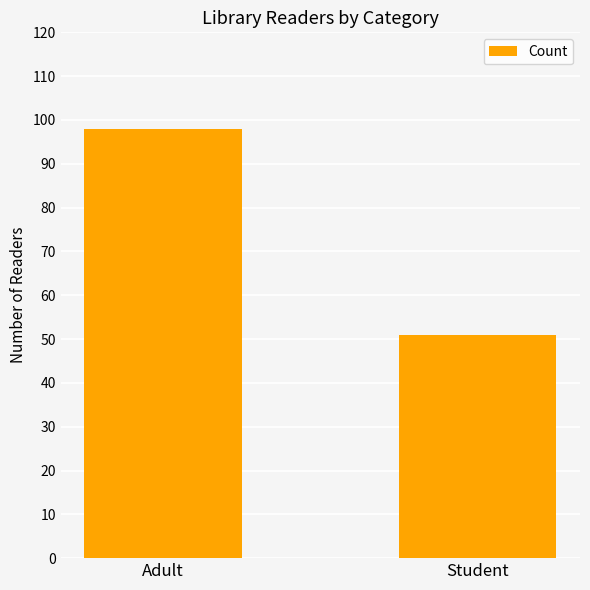

Which category has the highest value across all series?

Adult